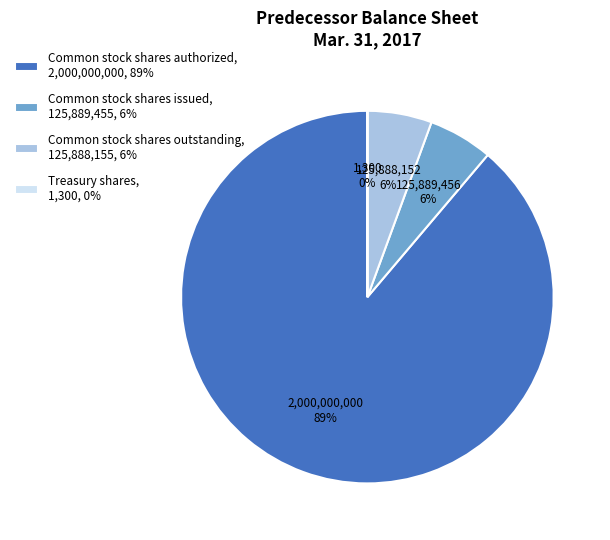

To the nearest percent, what is the average slice percentage?

25%